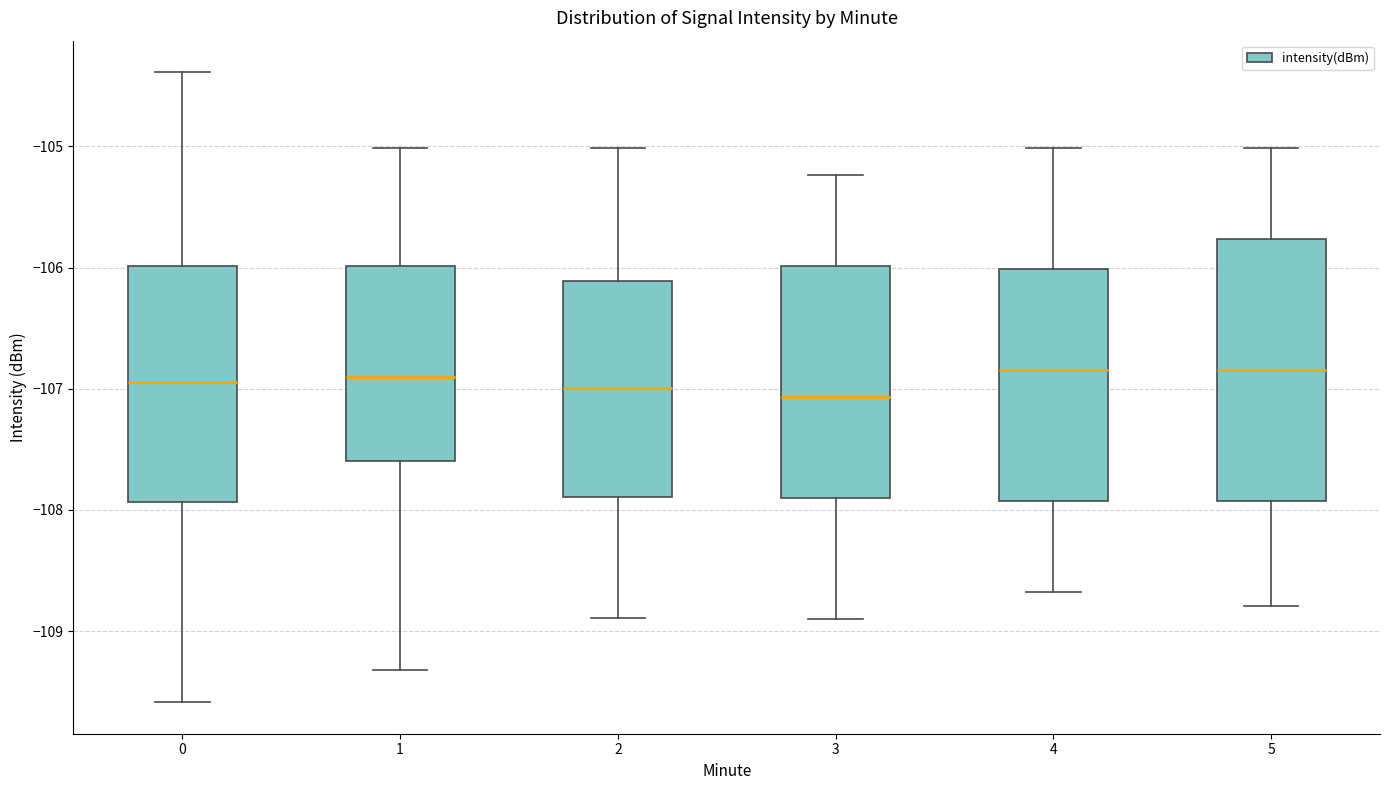

Where does the upper whisker of the box at x = 2 end on the y-axis? The values are not printed on the chart, so give them approximately, as read against the axis.

-105.0